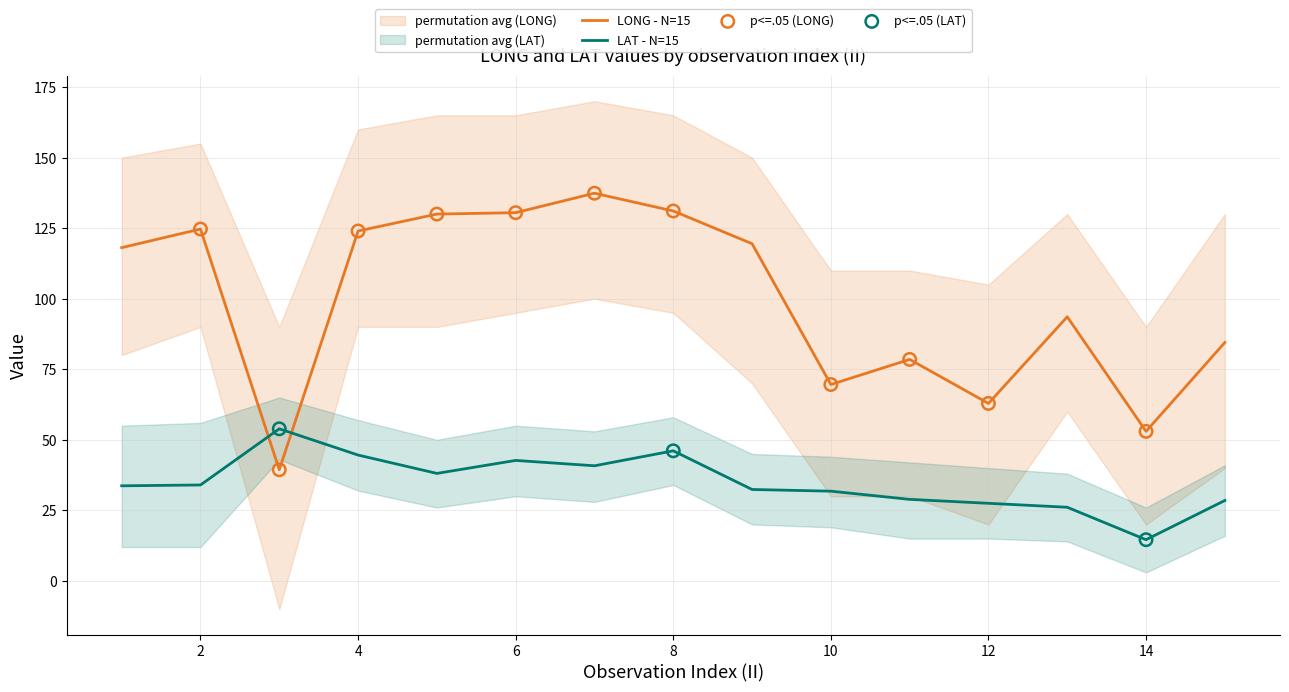

Which series has the largest Y range (max minus min)?

LONG (avg by II)